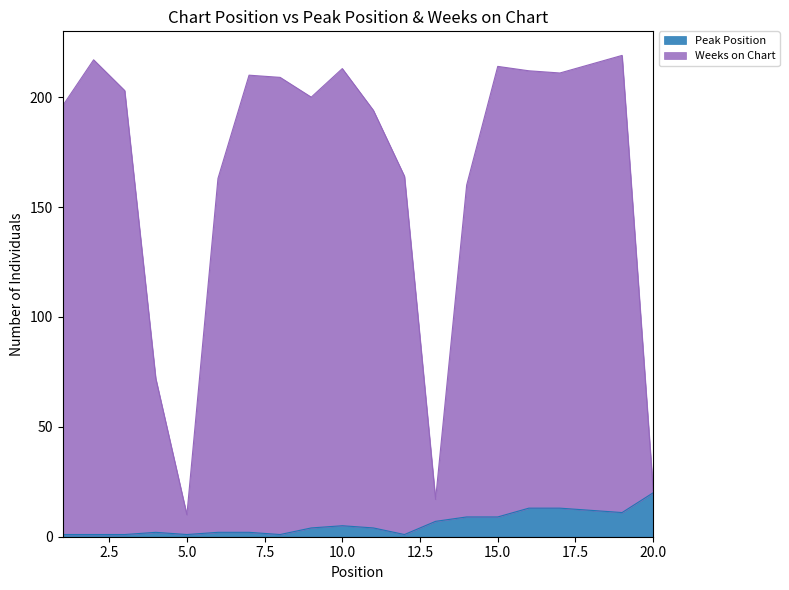

True or false: Peak Position and Weeks on Chart cross at least once.

False